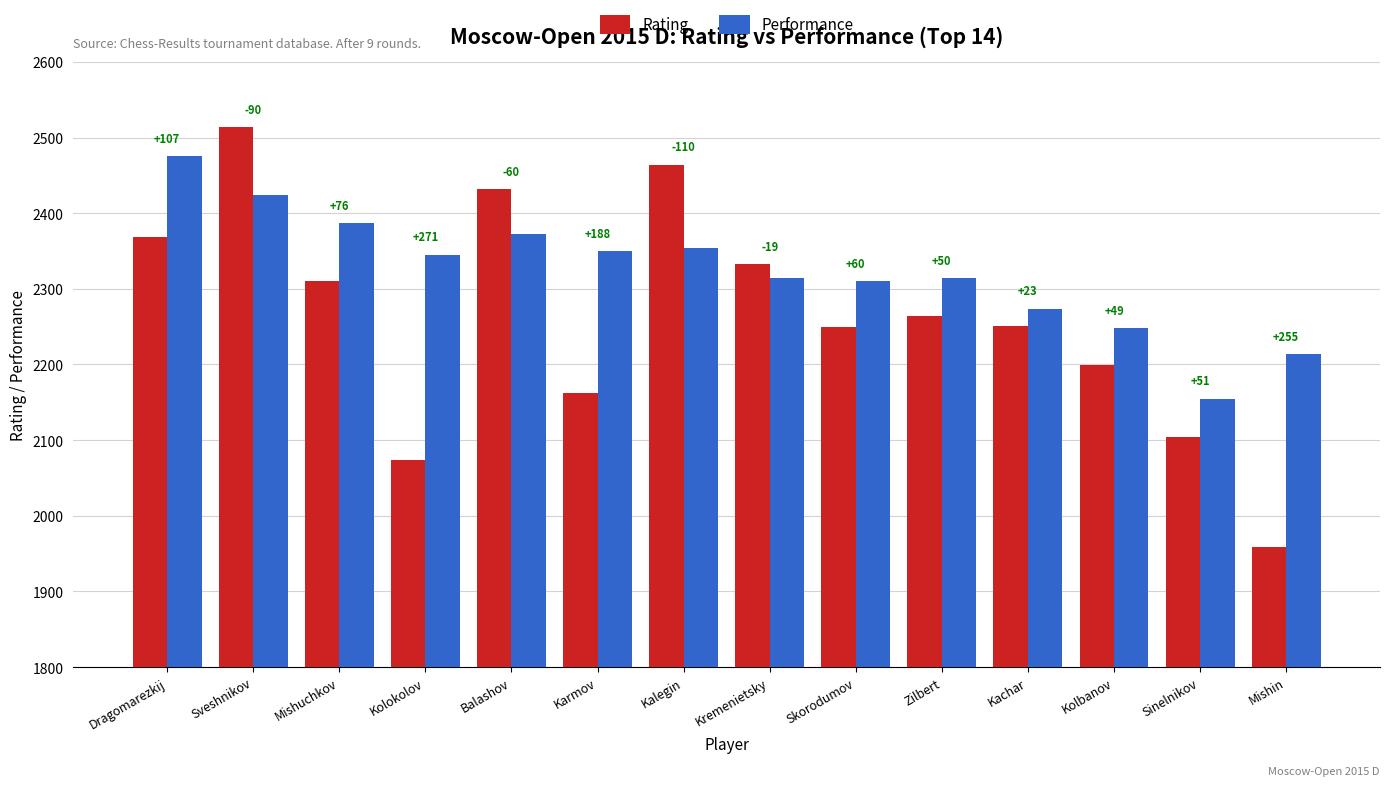

What are all the series names shown in the legend?

Rating, Performance